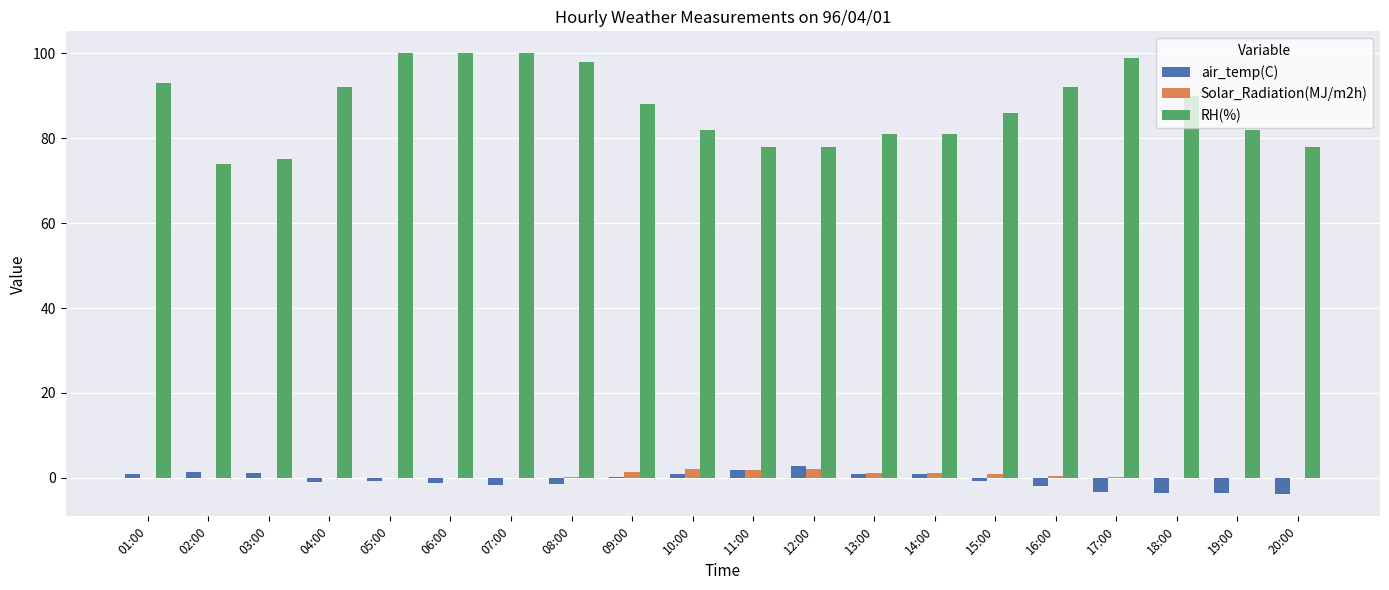

At which label does RH(%) first exceed 88?

01:00